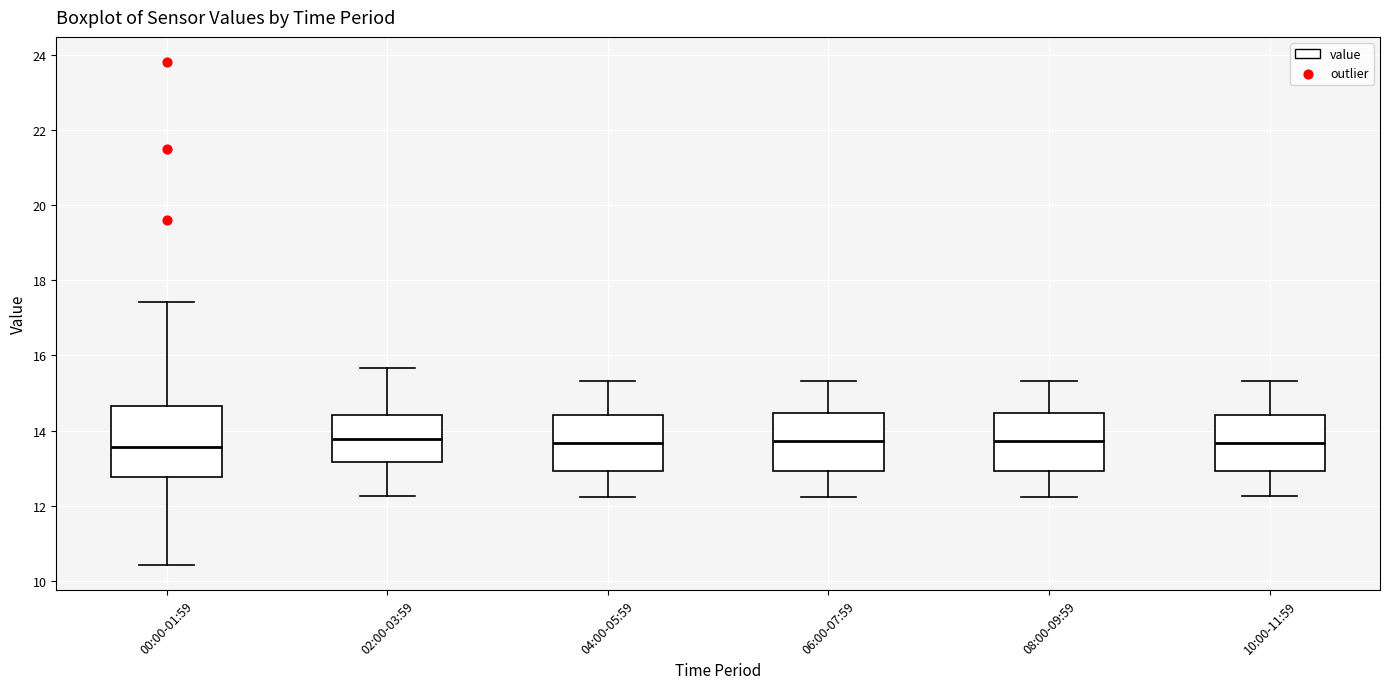

Comparing the boxes themselves (not the whiskers), which one is the tallest?

00:00-01:59